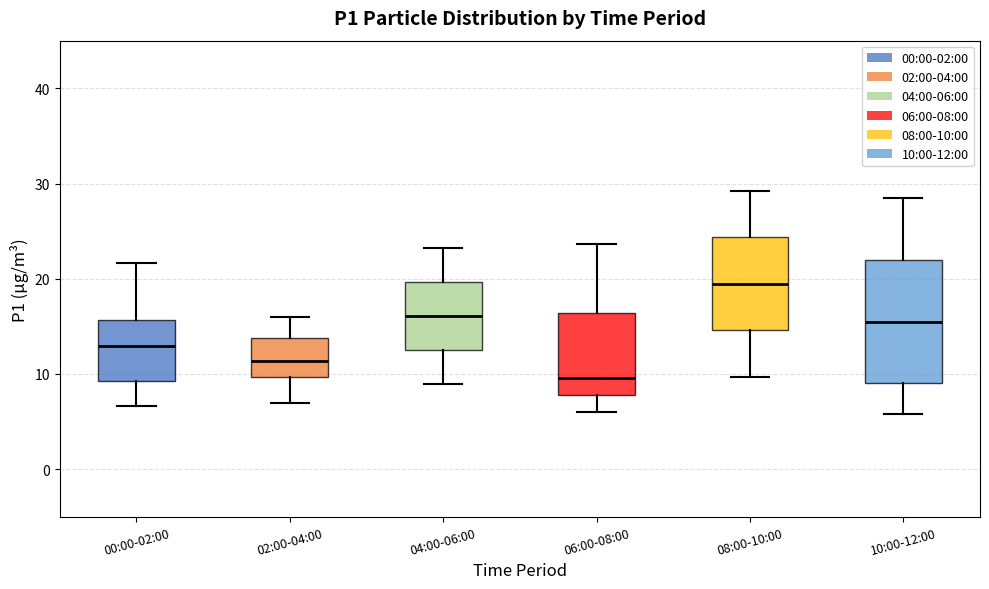

Reading left to right, read every box against the y-axis: the position of its median line, the range the box covers, and the ends of its whiskers. The values are not printed on the chart, so give them approximately, as read against the axis.

00:00-02:00: median 13, box 9 to 16, whiskers 7 to 22
02:00-04:00: median 11, box 10 to 14, whiskers 7 to 16
04:00-06:00: median 16, box 13 to 20, whiskers 9 to 23
06:00-08:00: median 10, box 8 to 16, whiskers 6 to 24
08:00-10:00: median 19, box 15 to 24, whiskers 10 to 29
10:00-12:00: median 16, box 9 to 22, whiskers 6 to 29